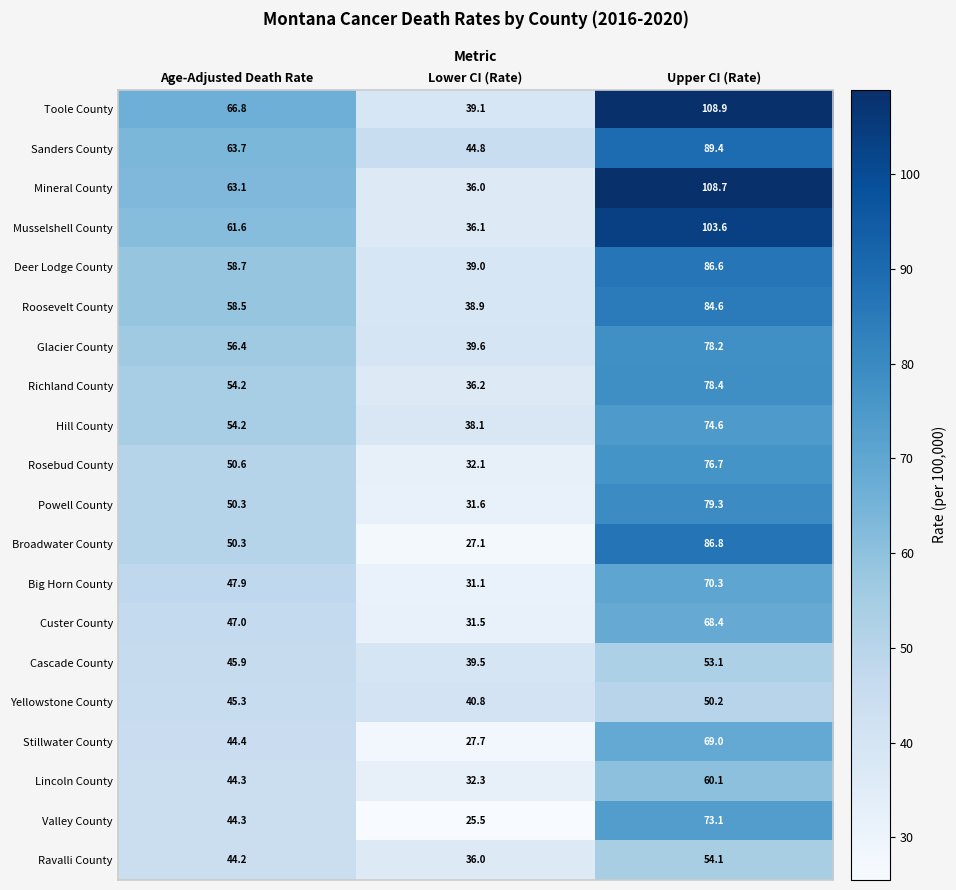

Between Age-Adjusted Death Rate and Upper CI (Rate), which series saw the biggest shift?

Mineral County